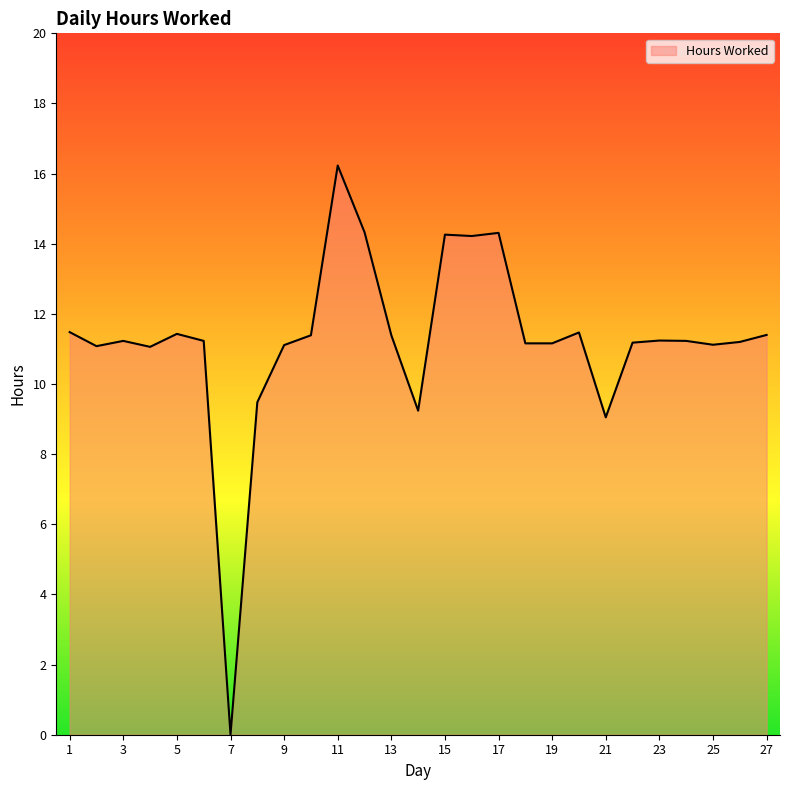

What is the difference between the maximum and minimum values?

16.2